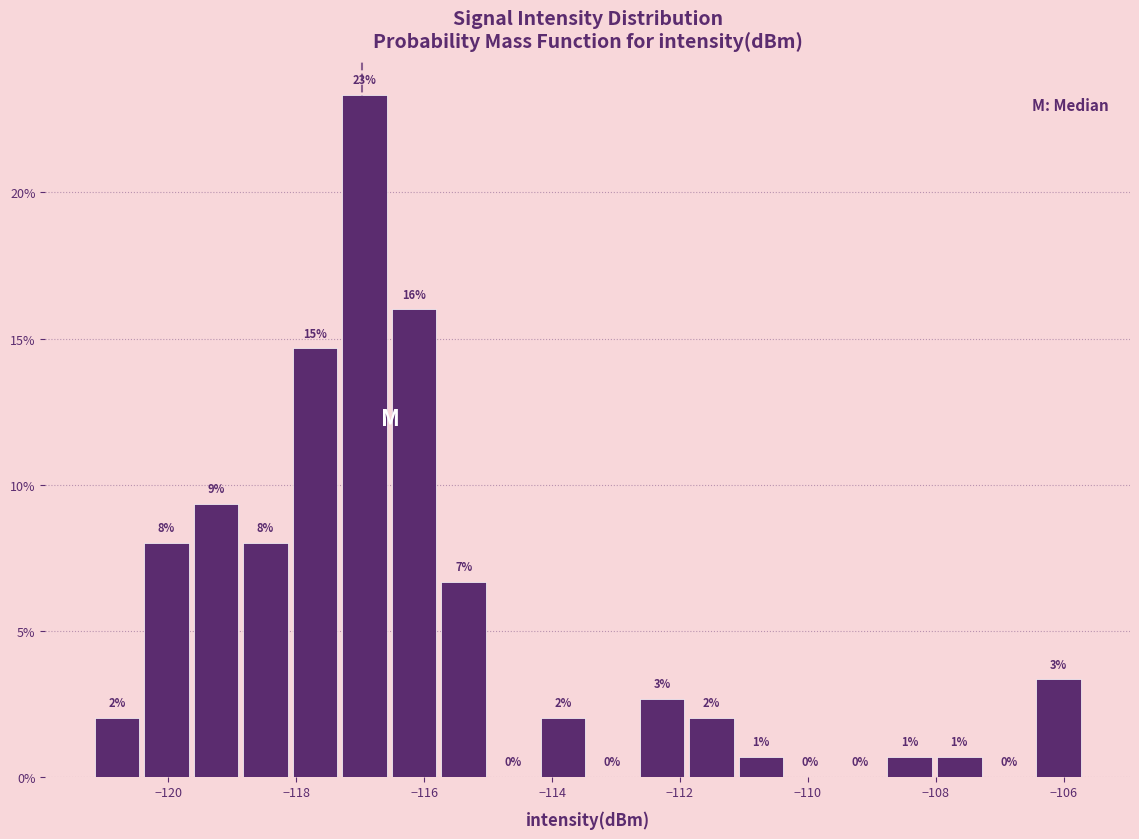

Read against the x-axis, roughly where is the centre of the tallest bar?

-117.0